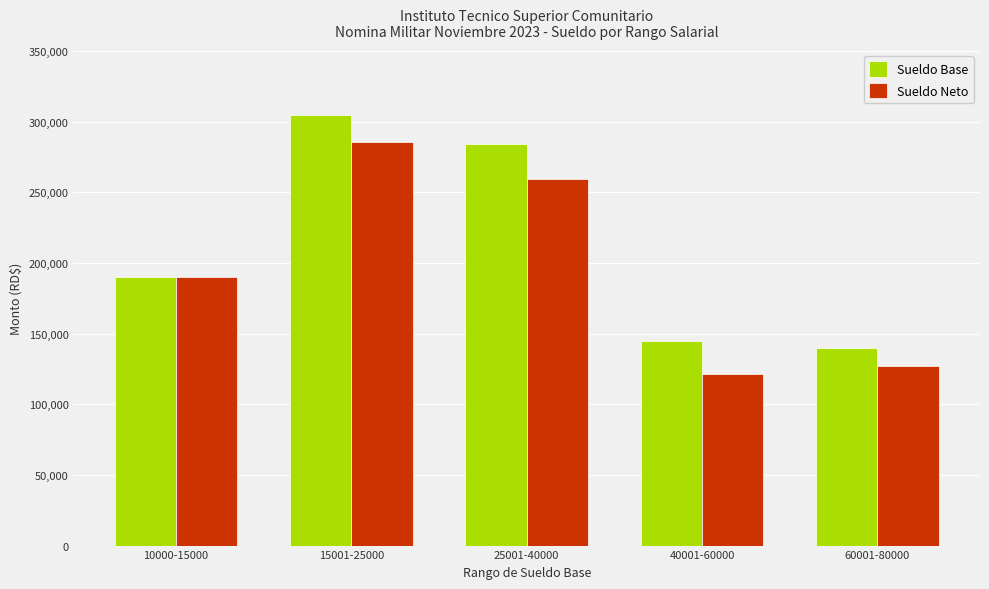

How many groups of bars are there?

5